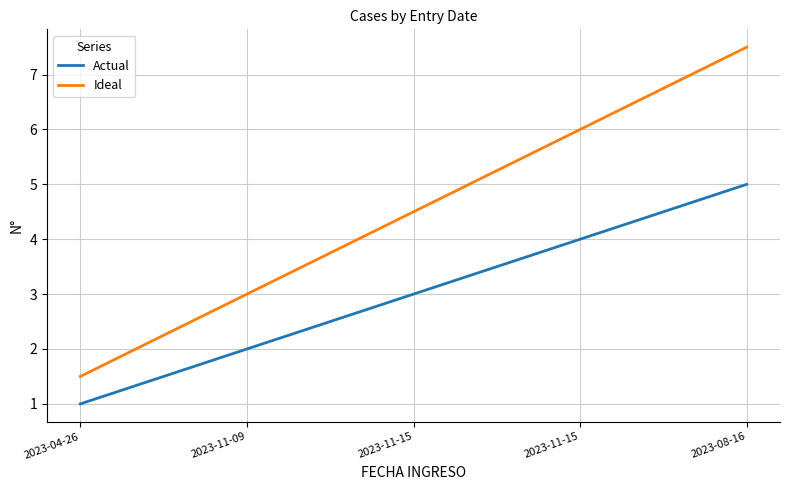

Reading right to left, what are all the values shown in this chart?

Actual: 2023-08-16=5.0	2023-11-15=4.0	2023-11-15=3.0	2023-11-09=2.0	2023-04-26=1.0
Ideal: 2023-08-16=7.5	2023-11-15=6.0	2023-11-15=4.5	2023-11-09=3.0	2023-04-26=1.5